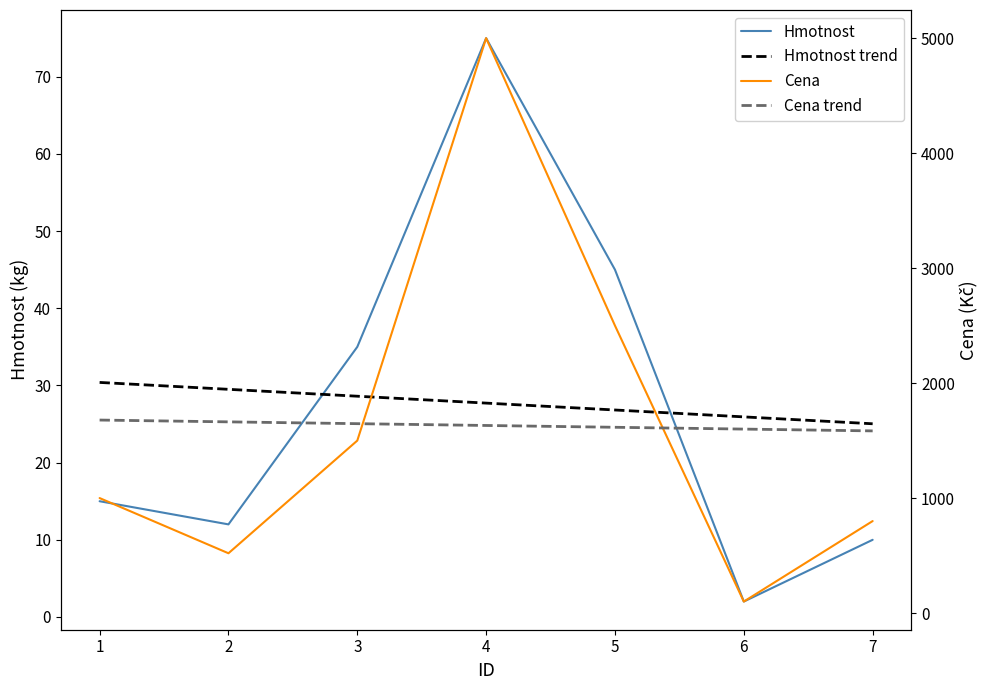

What is the minimum value shown in the chart?

2